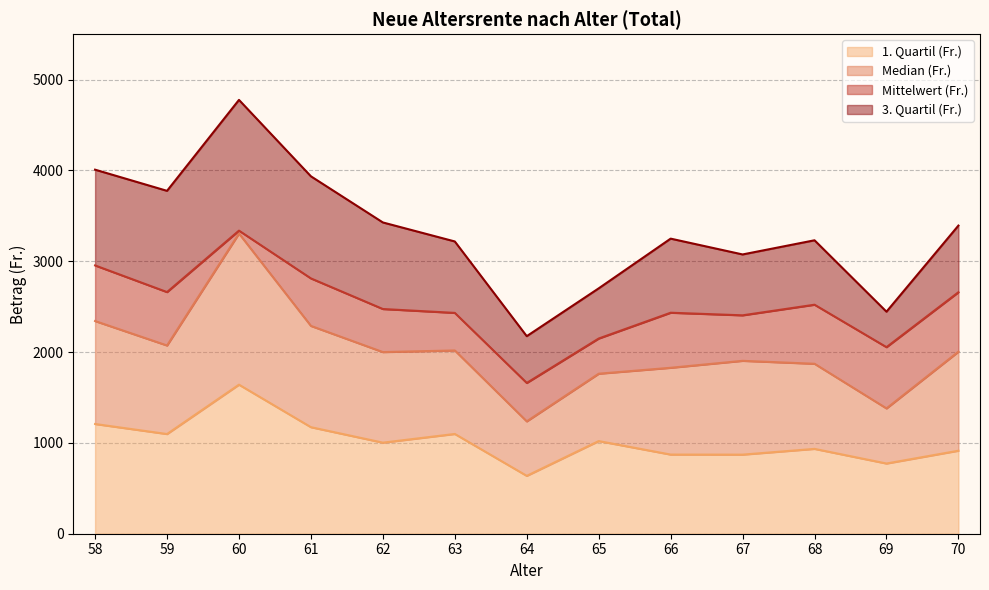

What is the sum of all 1. Quartil (Fr.) values?

13241.2